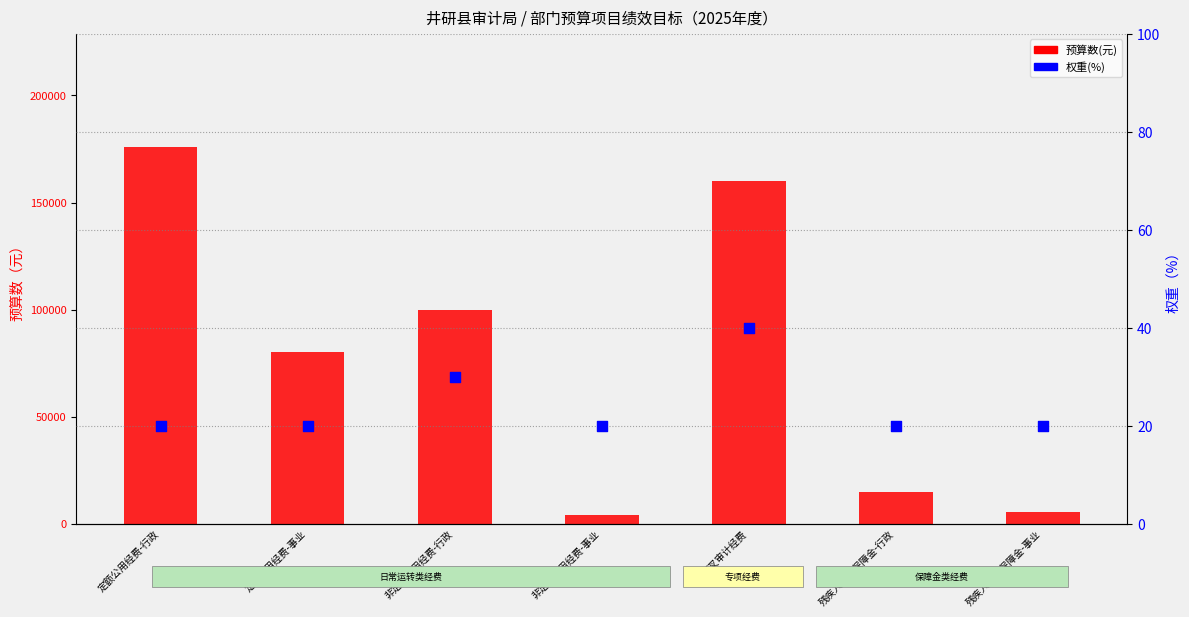

What are all the series names shown in the legend?

预算数(元), 权重(%)